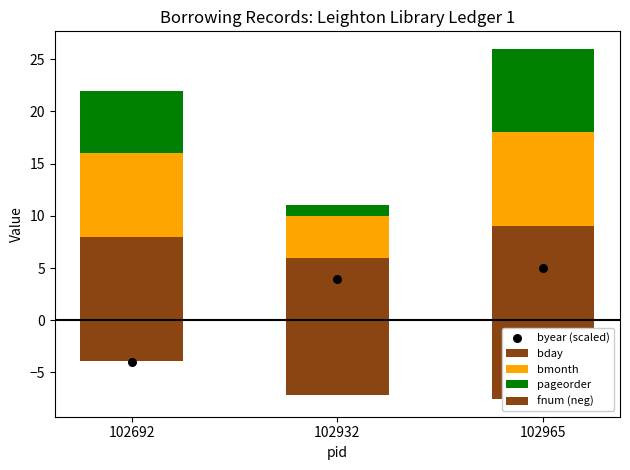

Which series has the largest total across all categories?

bday